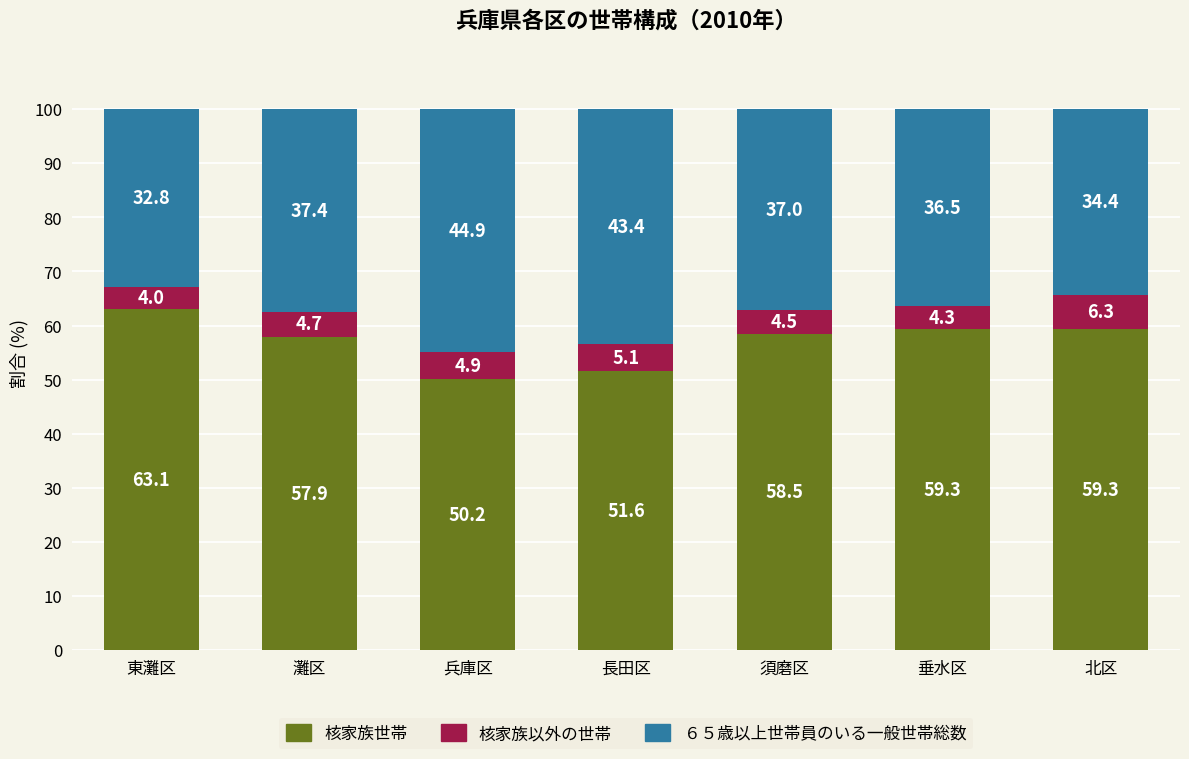

What is the highest value of the 核家族世帯 series?

63.1